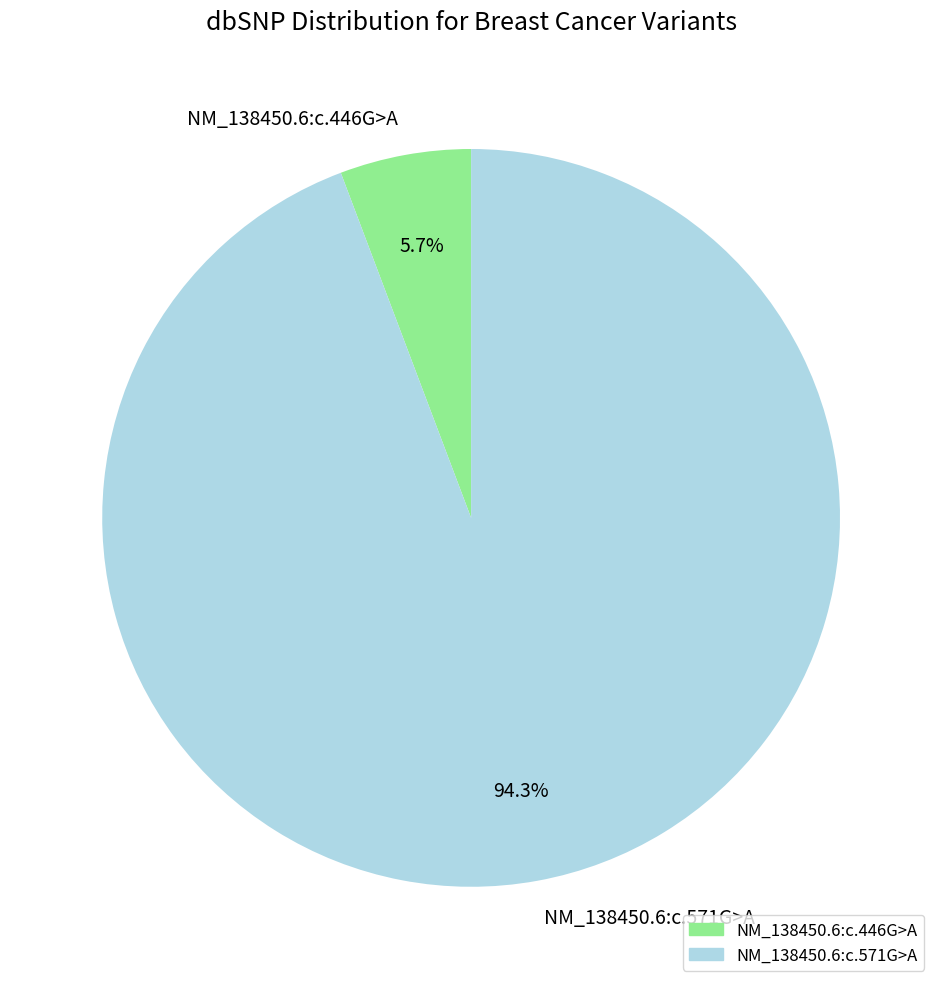

How many slices are in this pie chart?

2